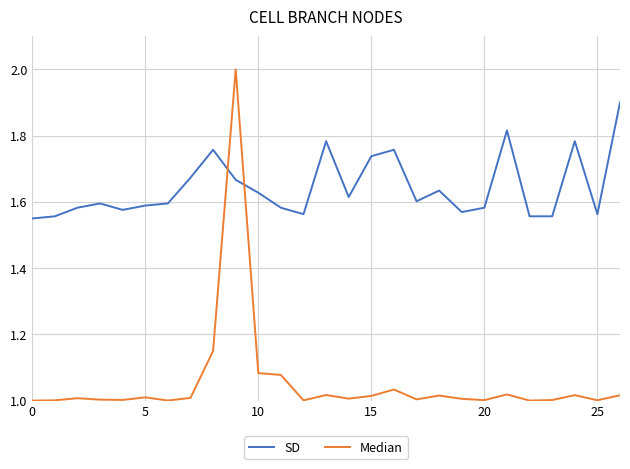

Which series has the largest total across all categories?

SD